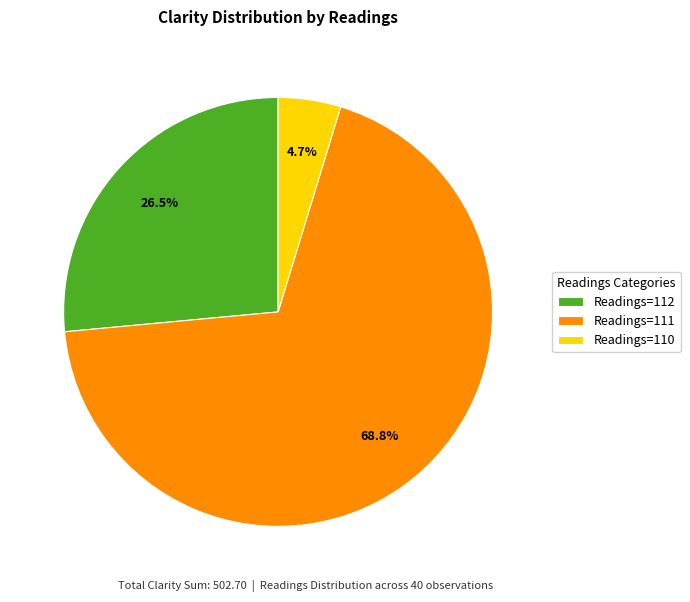

Rank the categories by value from lowest to highest.

Readings=110, Readings=112, Readings=111